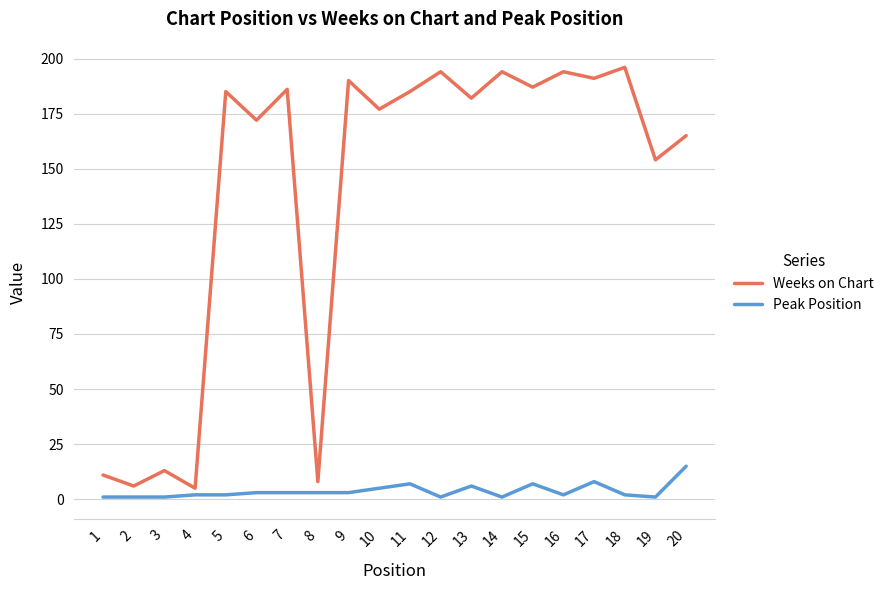

At how many categories does at least one series exceed 41?

15